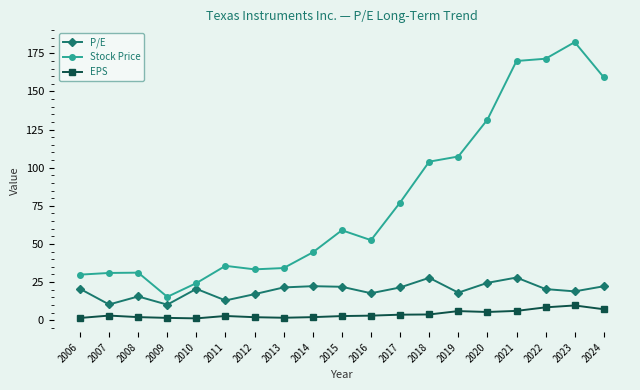

What is the average value of the EPS series?

3.8